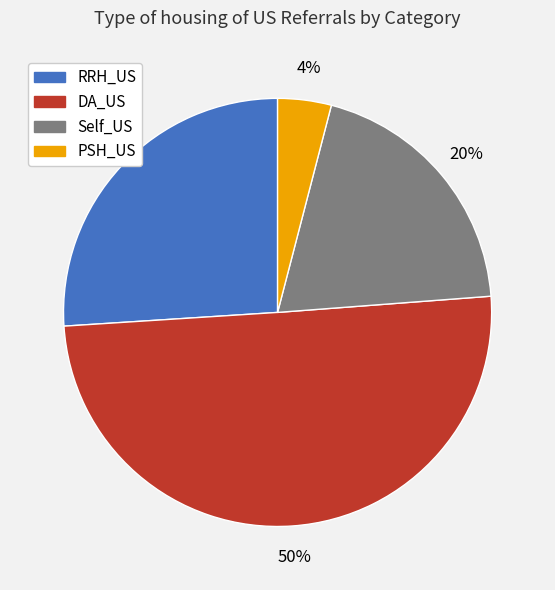

To the nearest percent, what is the average slice percentage?

25%